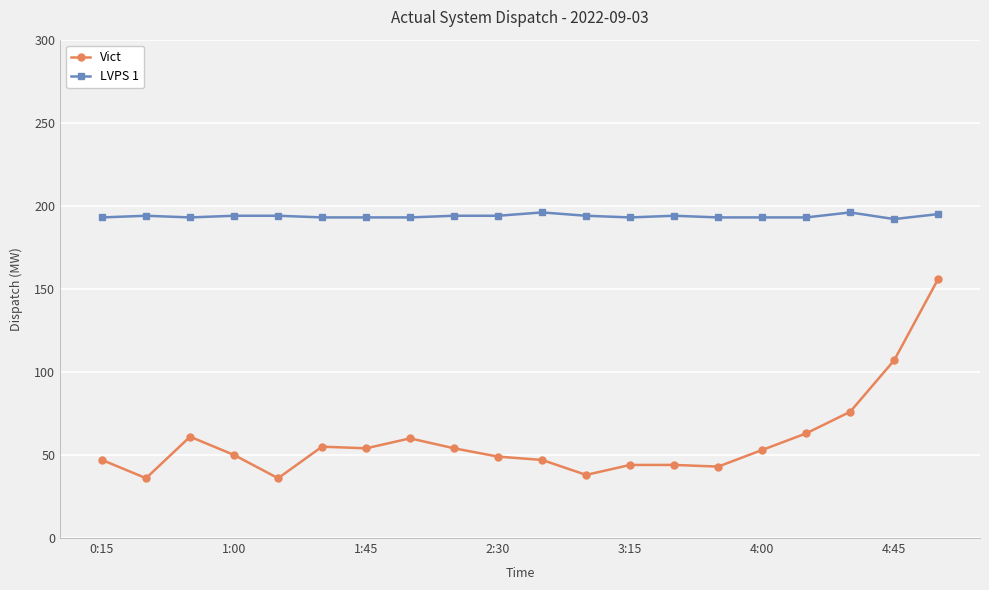

List the series in order of their overall mean, highest first.

LVPS 1, Vict